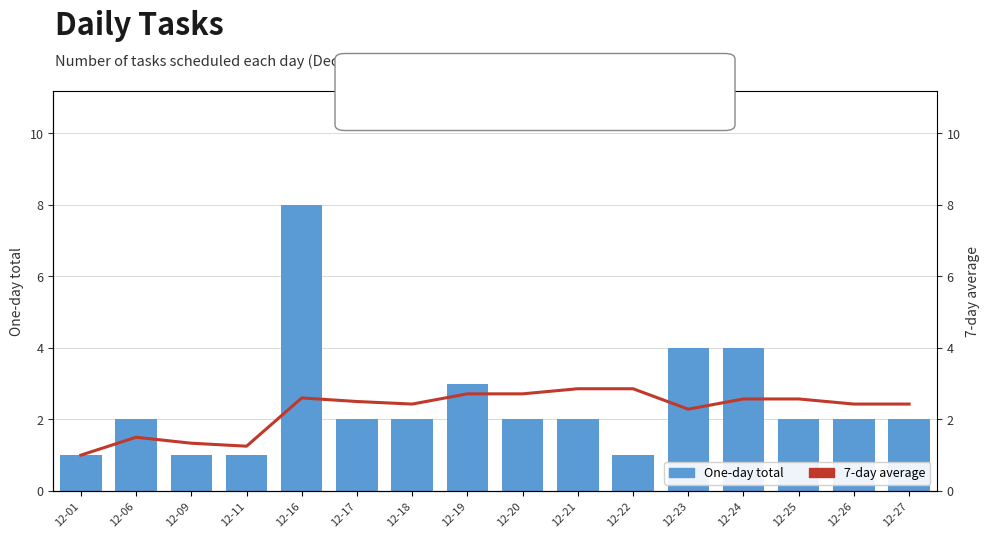

What is the sum of all One-day total values?

39.0